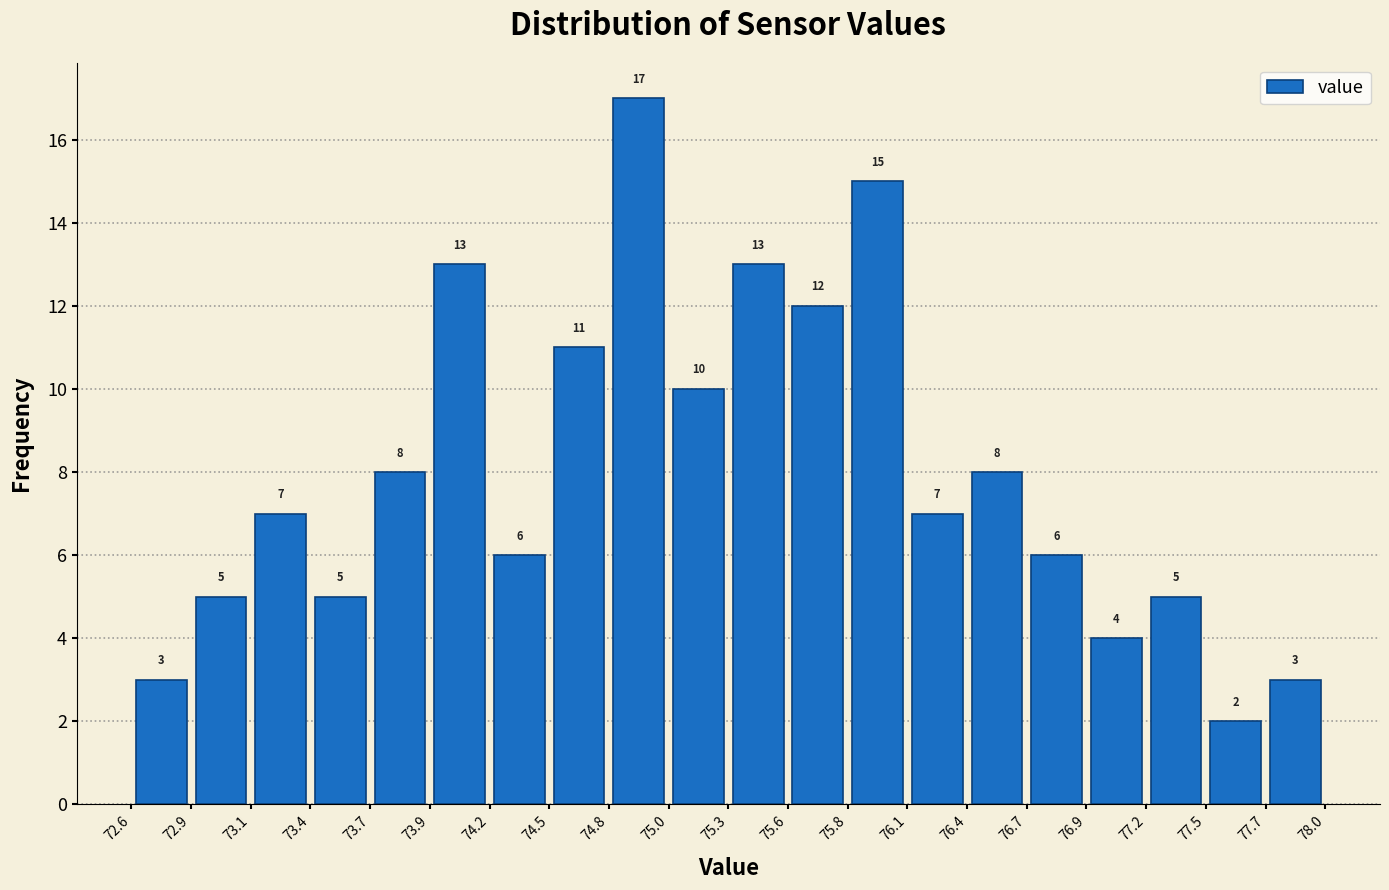

How tall is the bar that spans 77.7 to 78.0 on the x-axis?

3